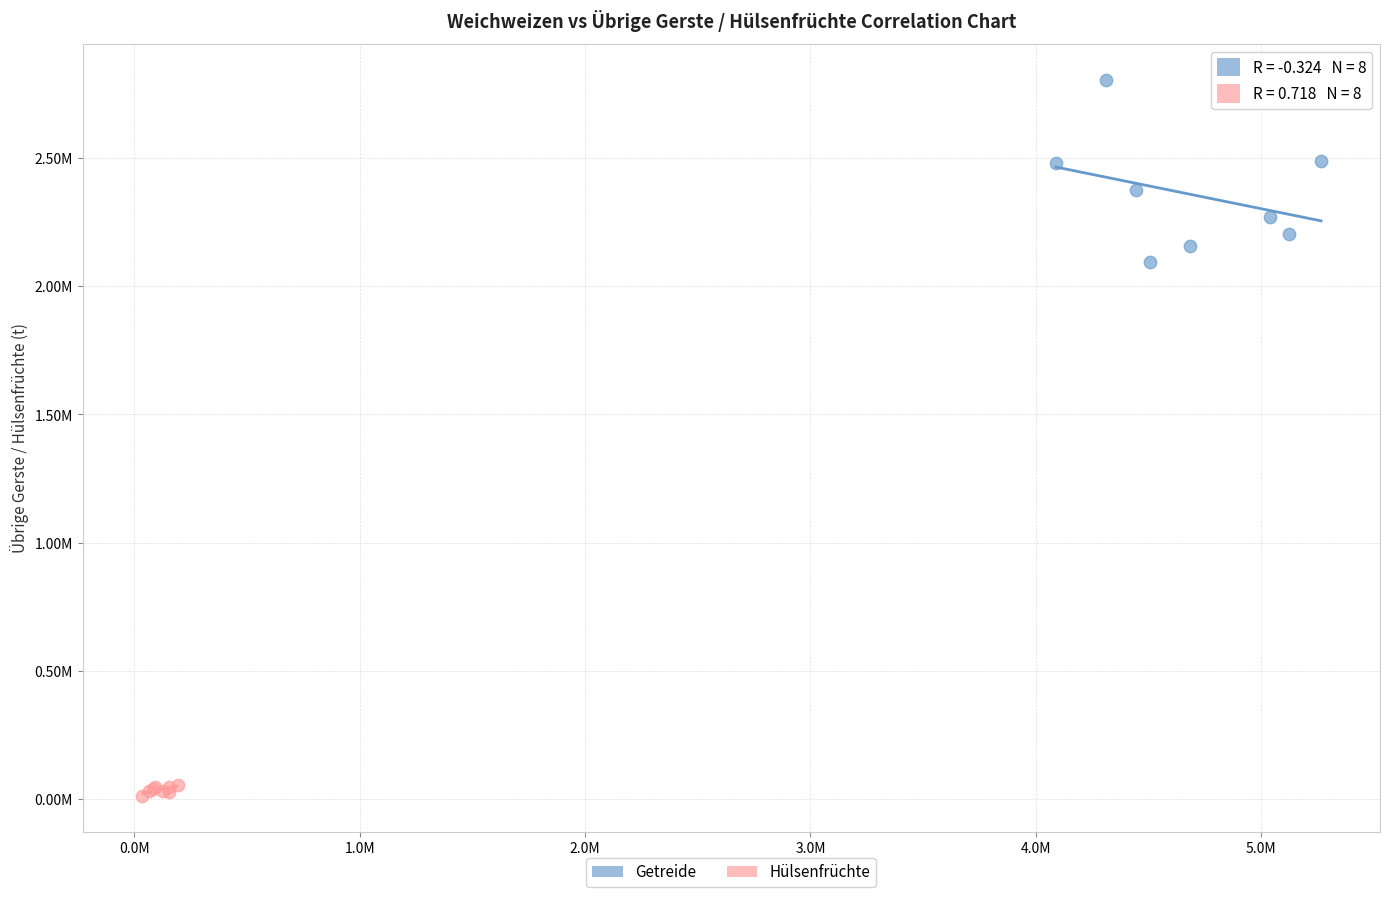

What are all the series names shown in the legend?

Getreide, Hülsenfrüchte